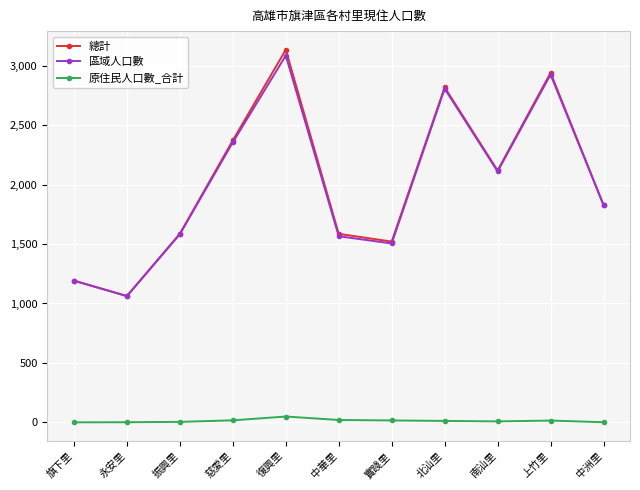

What is the label of the 7th point from the left?

實踐里